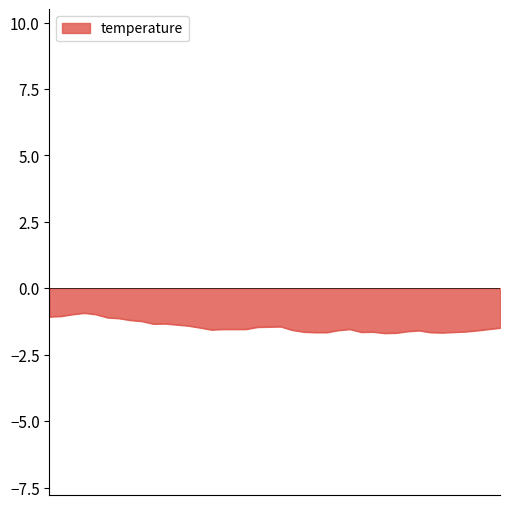

What is the minimum value shown in the chart?

-1.7